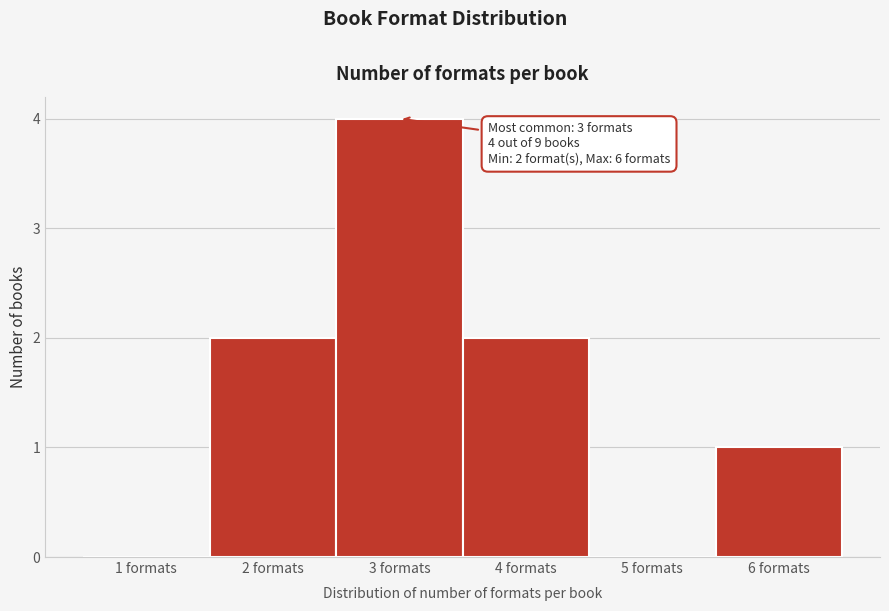

Reading left to right, what are all the values shown in this chart?

1 formats=0	2 formats=2	3 formats=4	4 formats=2	5 formats=0	6 formats=1